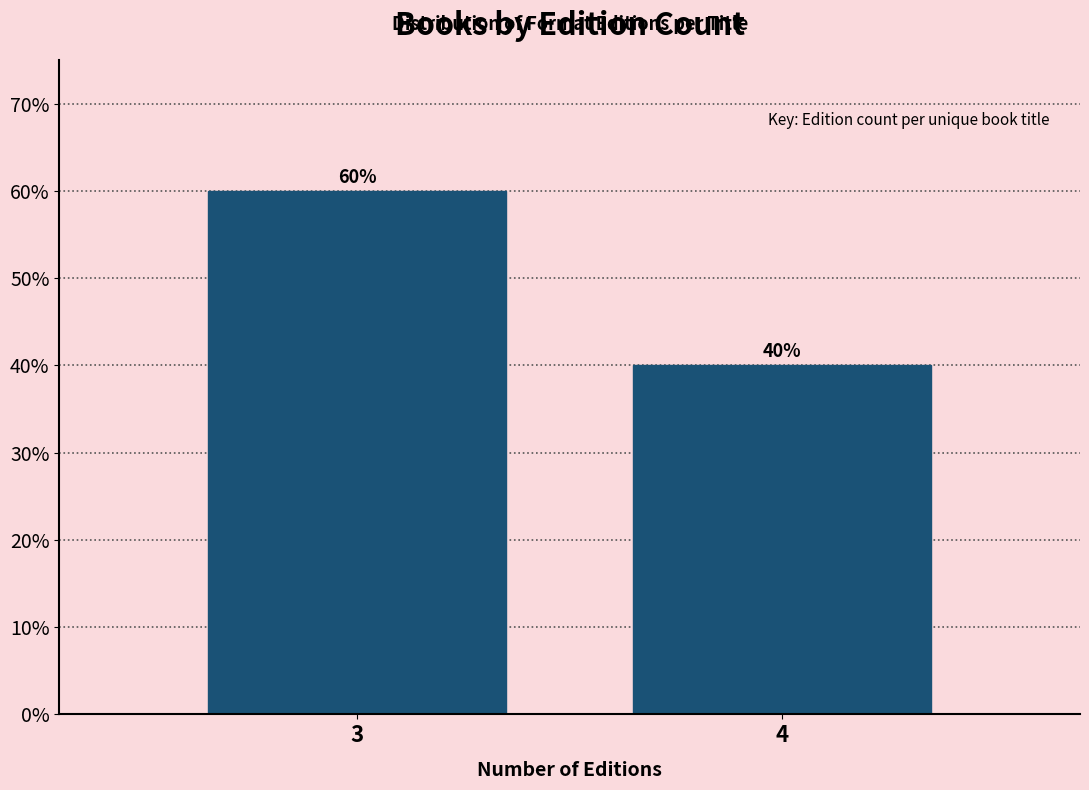

Reading right to left, transcribe all the data shown in this chart.

4=40	3=60